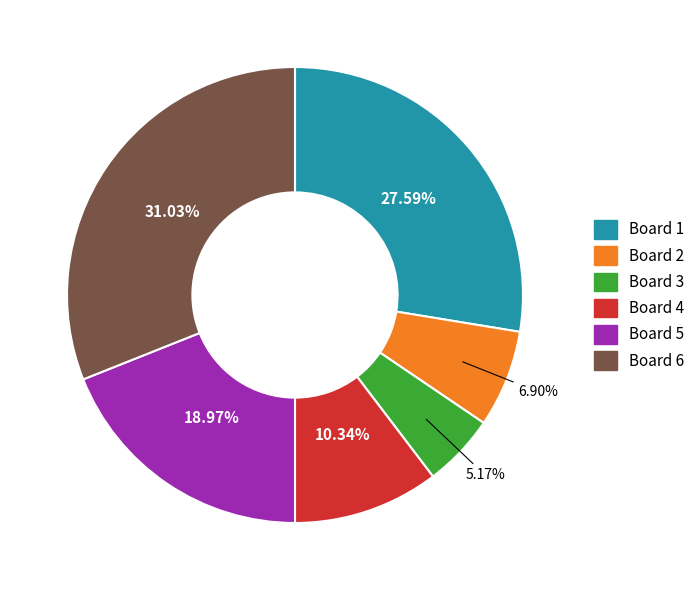

True or false: Board 5 accounts for 28% of the total.

False